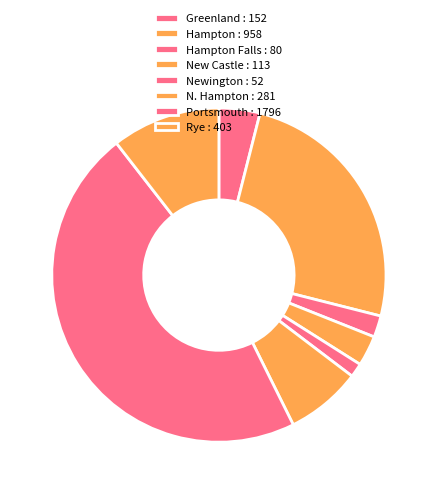

Rank the categories by value from lowest to highest.

Newington : 52, Hampton Falls : 80, New Castle : 113, Greenland : 152, N. Hampton : 281, Rye : 403, Hampton : 958, Portsmouth : 1796